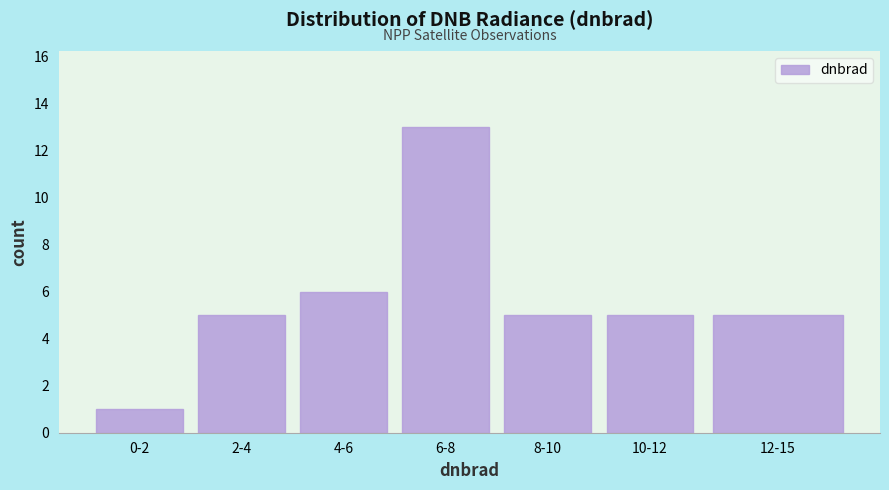

Reading left to right, transcribe all the data shown in this chart.

1	5	6	13	5	5	5